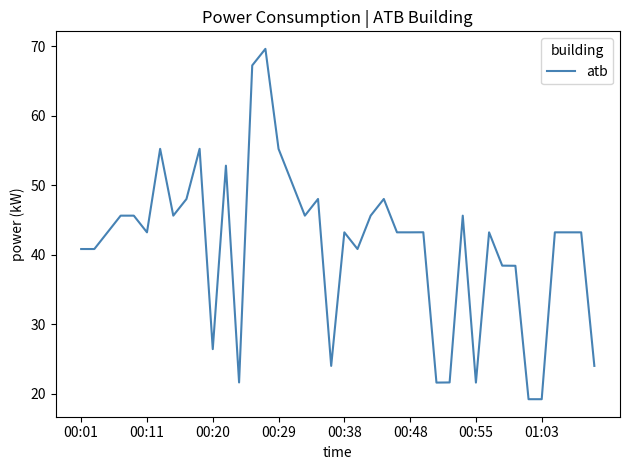

What is the maximum value shown in the chart?

69.6